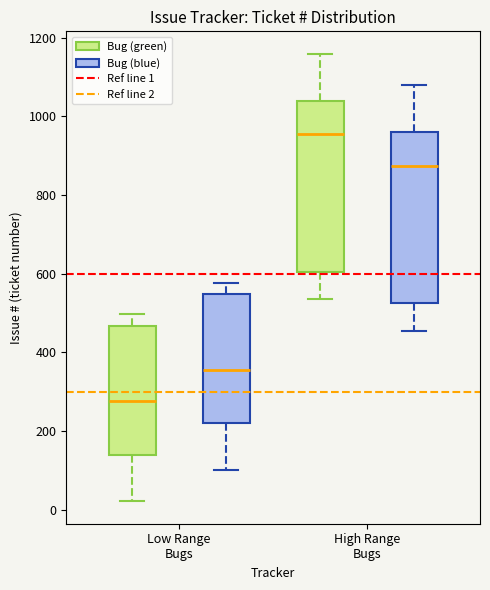

Reading left to right, transcribe this box plot: for each box, give where its median line is, the range the box spans, and where its two whiskers end, as read against the y-axis. The values are not printed on the chart, so give them approximately, as read against the axis.

Low Range Bugs (Bug (green)): median 280, box 140 to 460, whiskers 20 to 500
Low Range Bugs (Bug (blue)): median 360, box 220 to 540, whiskers 100 to 580
High Range Bugs (Bug (green)): median 960, box 600 to 1040, whiskers 540 to 1160
High Range Bugs (Bug (blue)): median 880, box 520 to 960, whiskers 460 to 1080